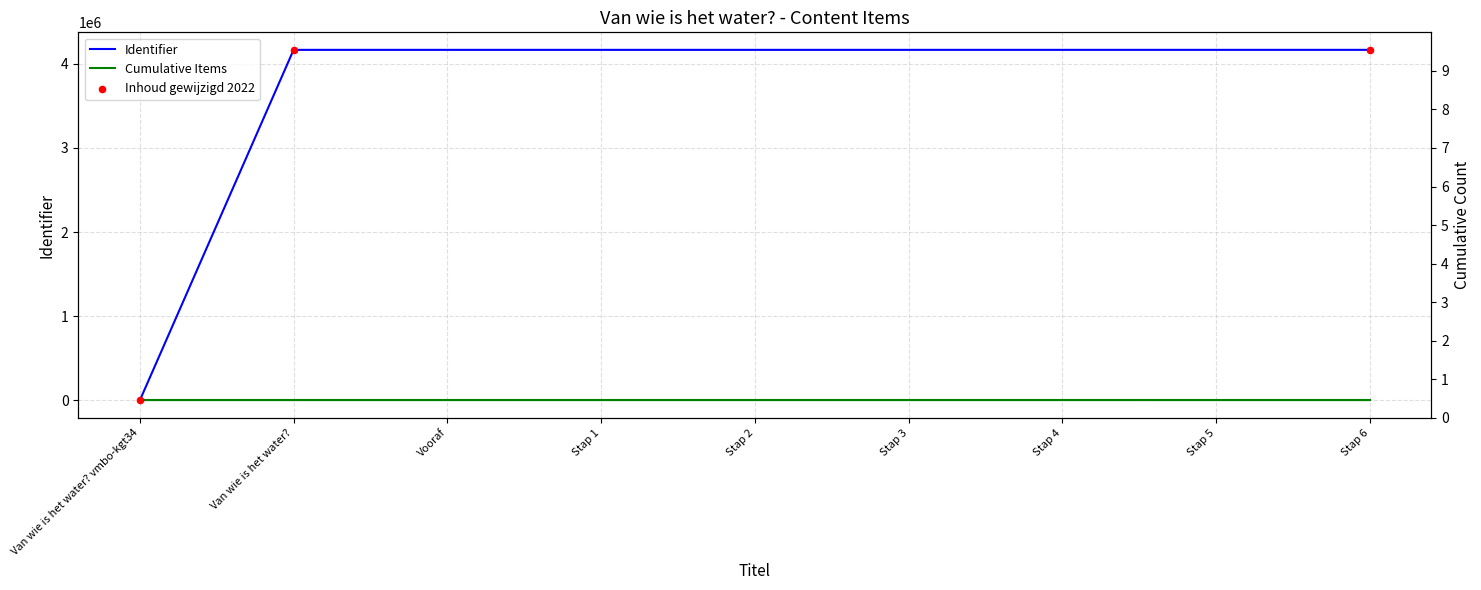

What is the ratio of the value at Stap 6 to the value at Stap 3?

1.0